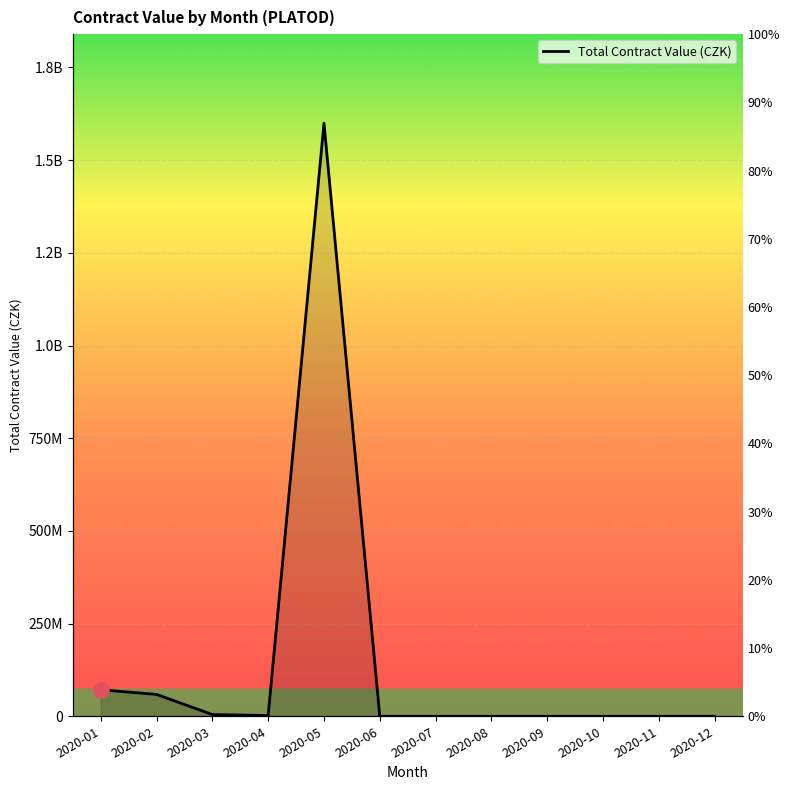

Between 2020-05 and 2020-07, which is larger?

2020-05